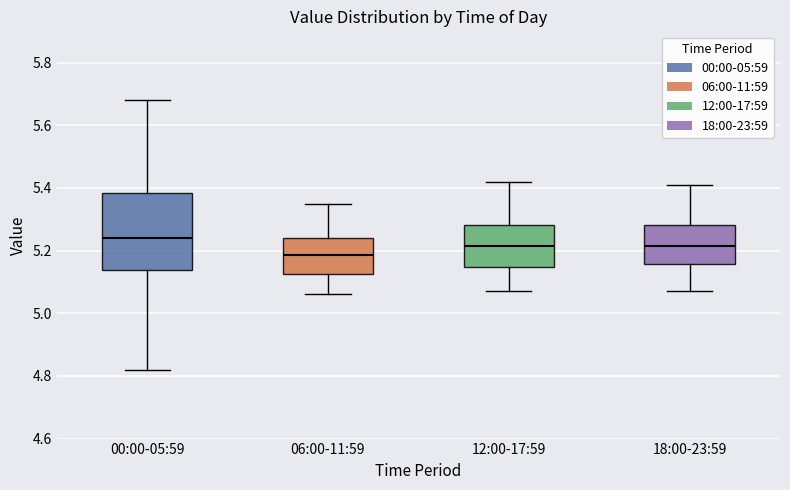

Comparing the boxes themselves (not the whiskers), which one is the tallest?

00:00-05:59